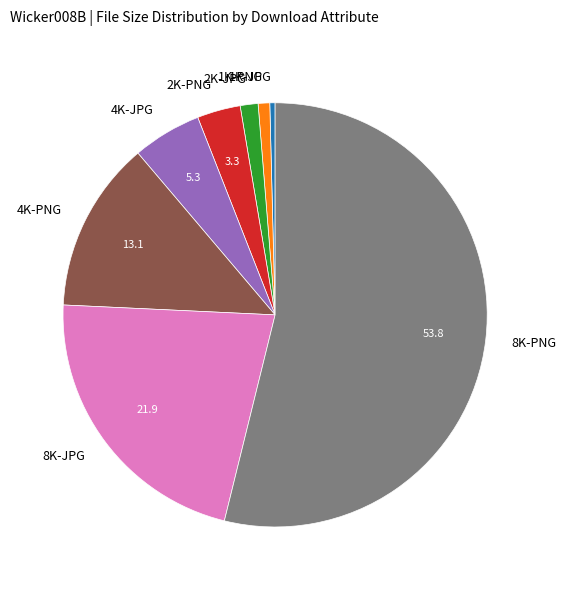

The 1K-PNG slice represents 11% of the pie. True or false?

False